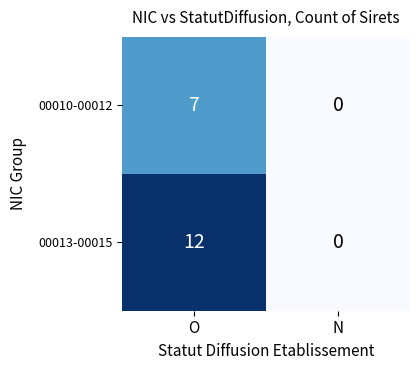

Reading left to right, what are all the values shown in this chart?

00010-00012: O=7	N=0
00013-00015: O=12	N=0